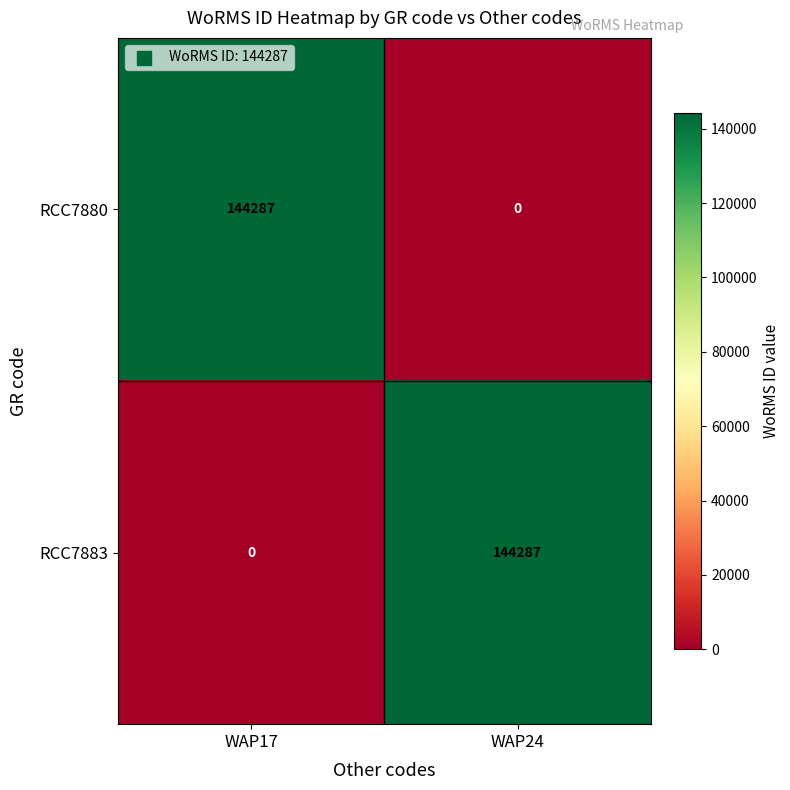

At how many categories does at least one series exceed 73564?

2